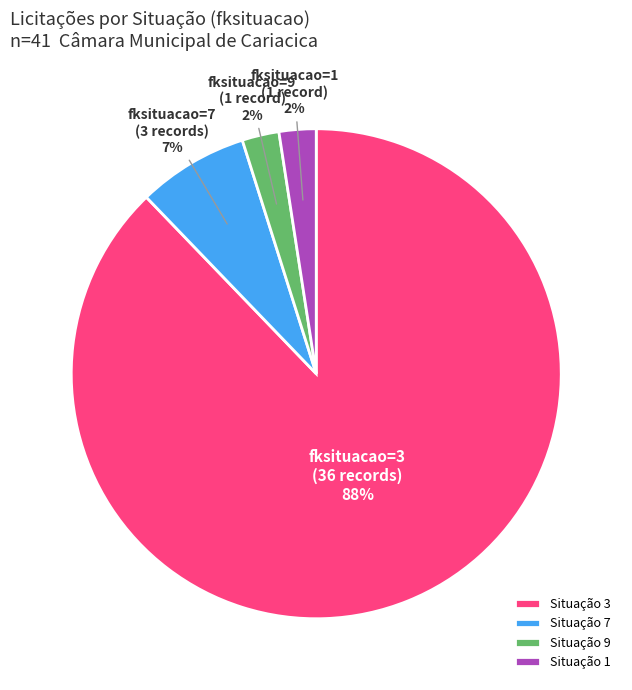

Between fksituacao=3 (36 records) and fksituacao=7 (3 records), which is larger?

fksituacao=3 (36 records)